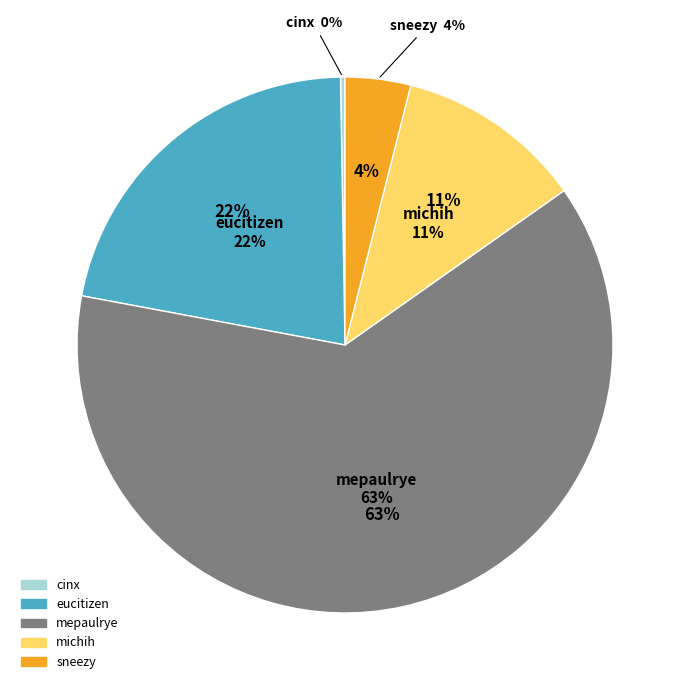

Does mepaulrye represent more than half of the total?

Yes